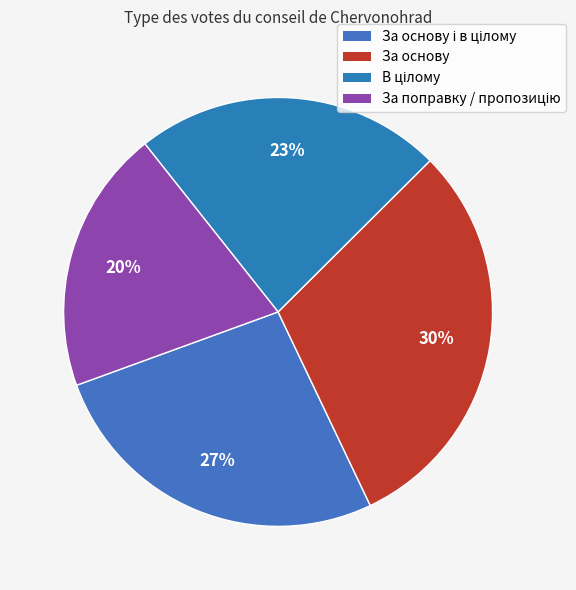

How many slices are in this pie chart?

4